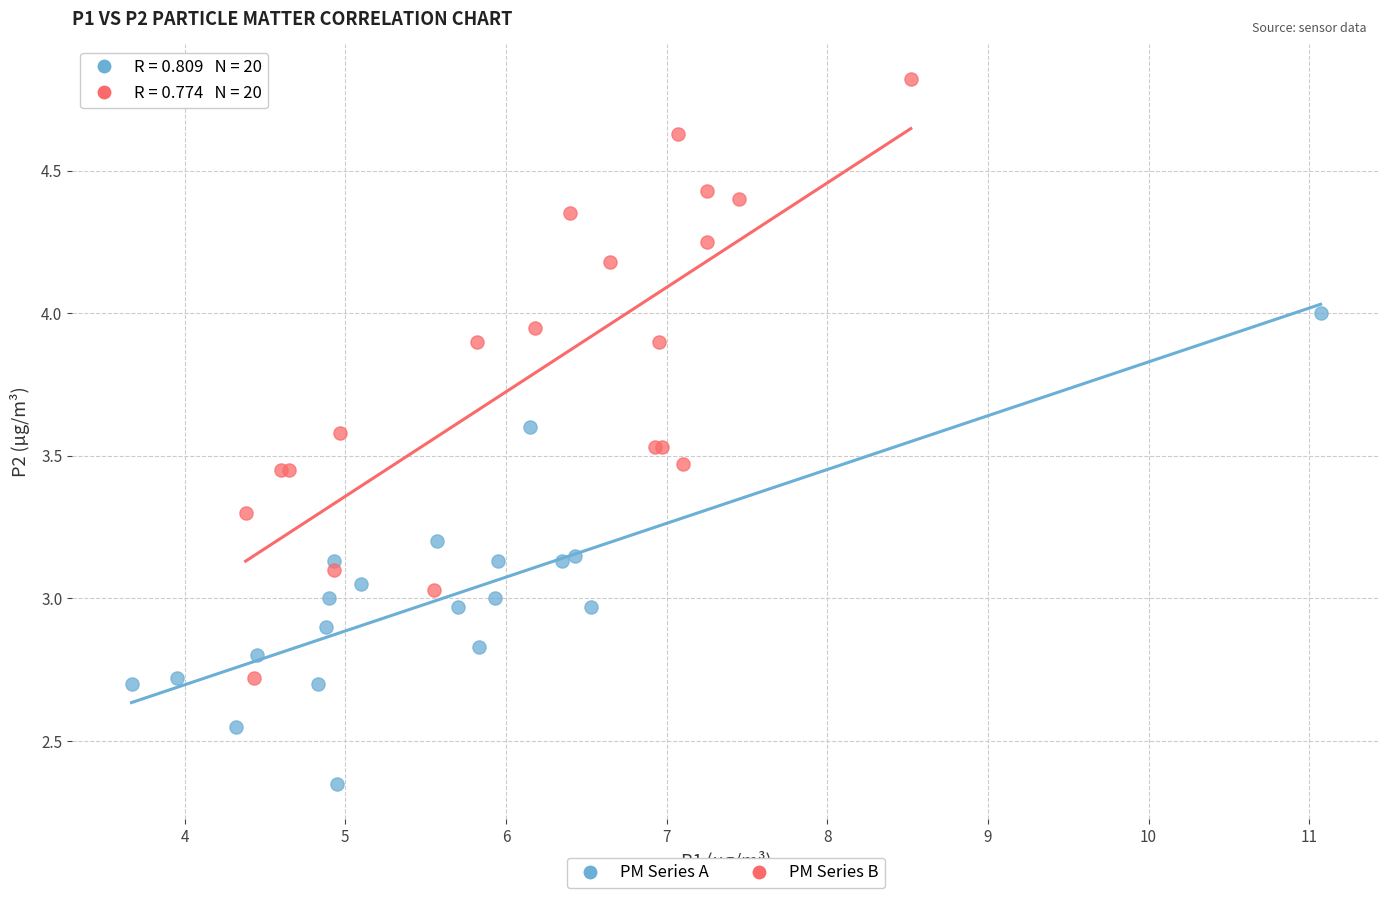

Which series reaches the maximum Y coordinate?

PM Series B